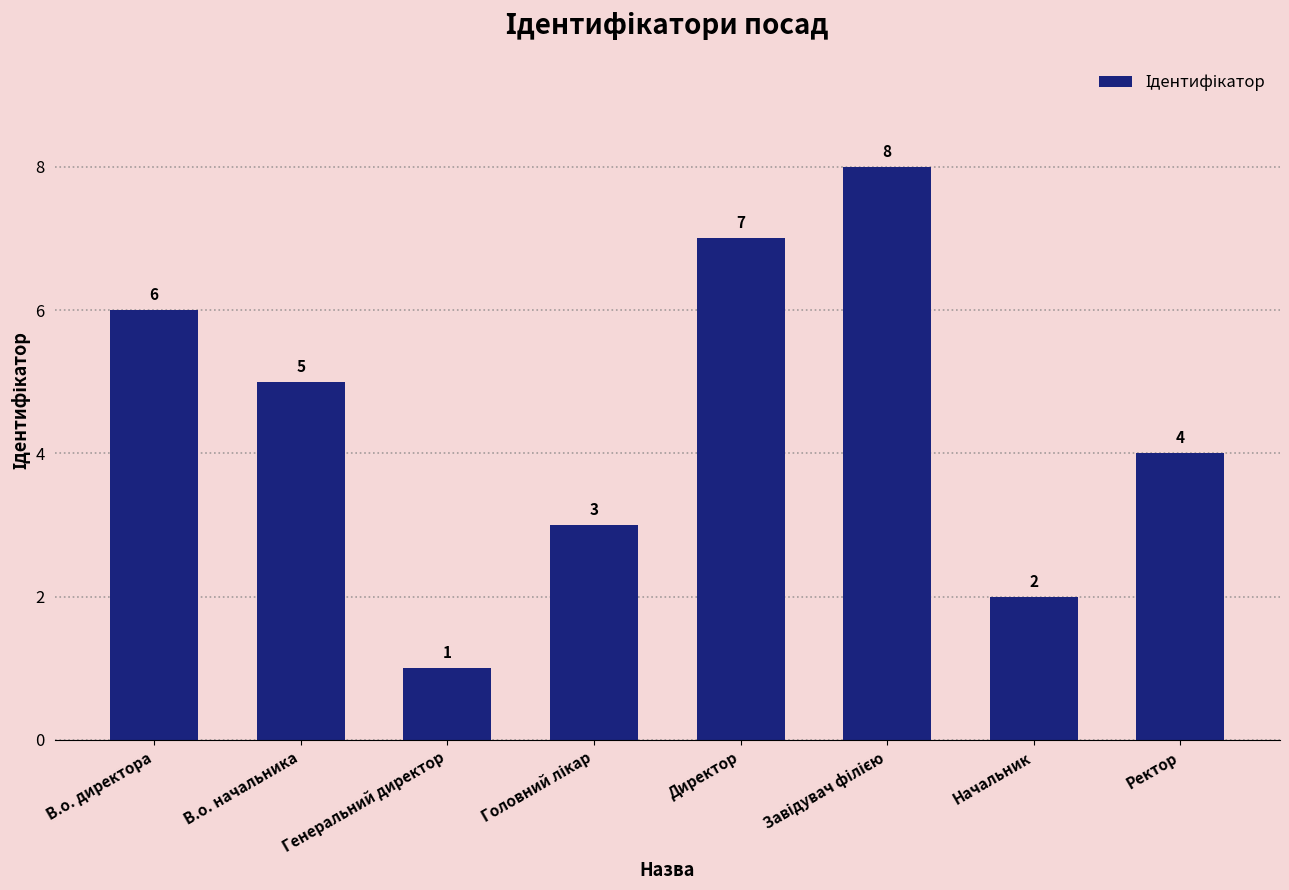

Which label corresponds to the smallest value in the chart?

Генеральний директор